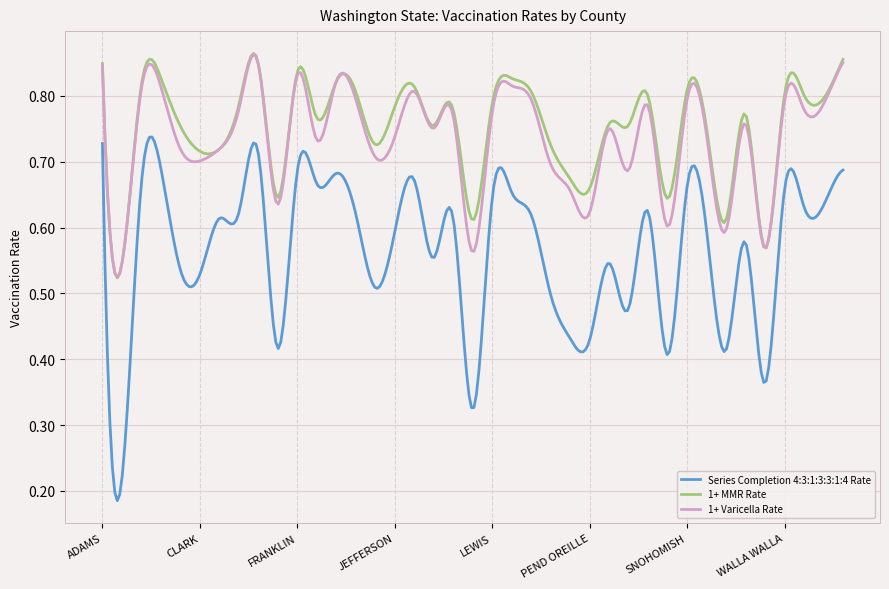

True or false: 1+ Varicella Rate and Series Completion 4:3:1:3:3:1:4 Rate intersect in this chart.

False